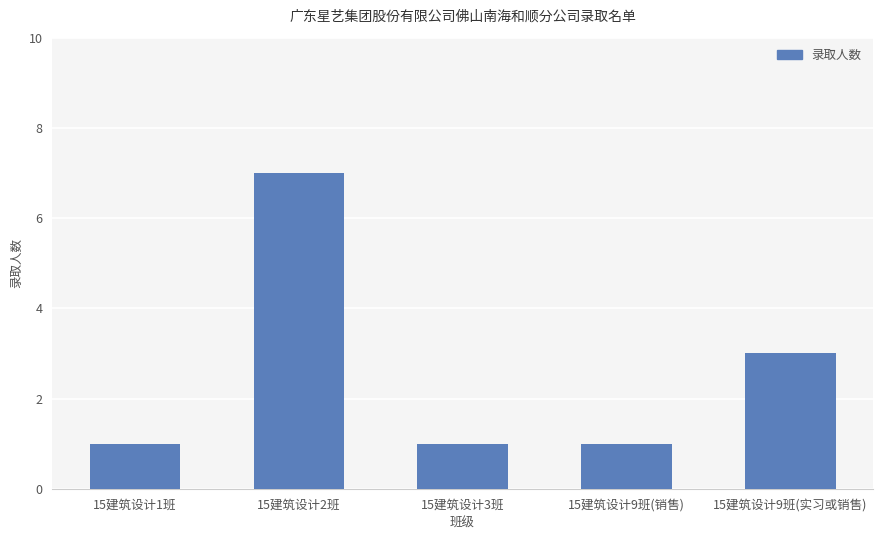

What is the difference between the second highest and minimum values?

2